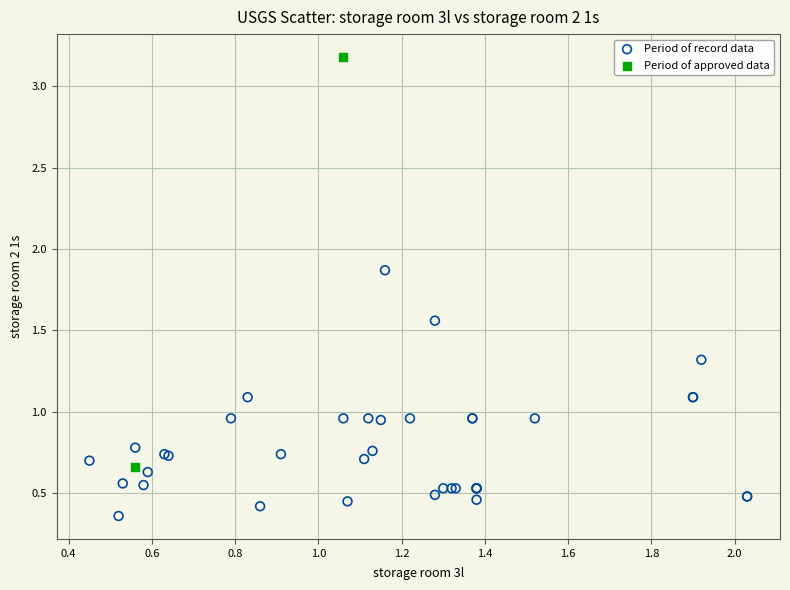

Which series contains the highest Y value?

Period of approved data